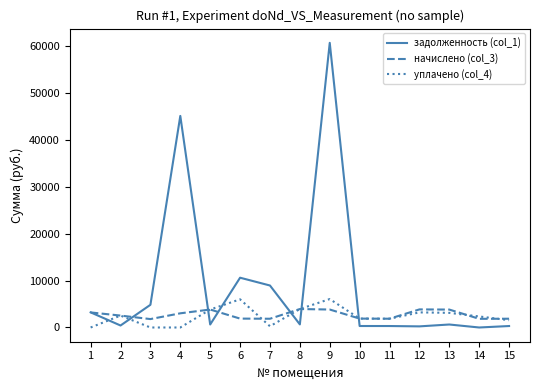

The value of уплачено (col_4) at 1 is -3704.0. True or false?

False